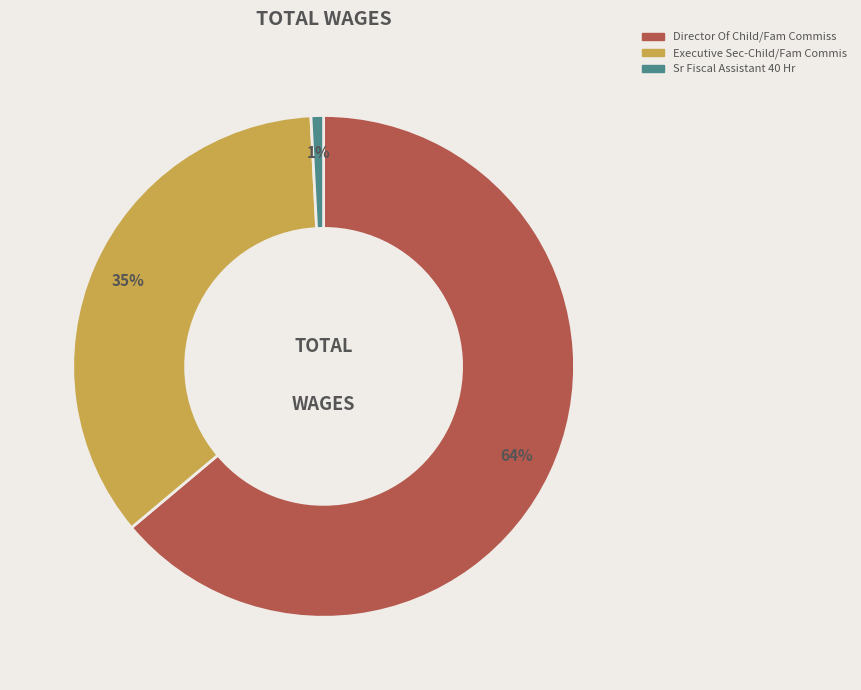

Which slice is the largest?

Director Of Child/Fam Commiss